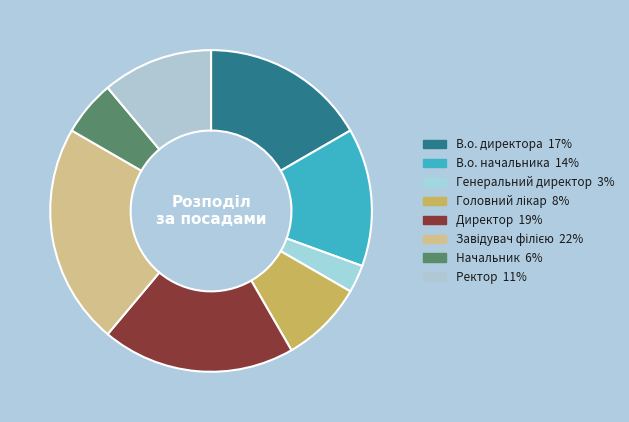

How many segments does this pie chart have?

8